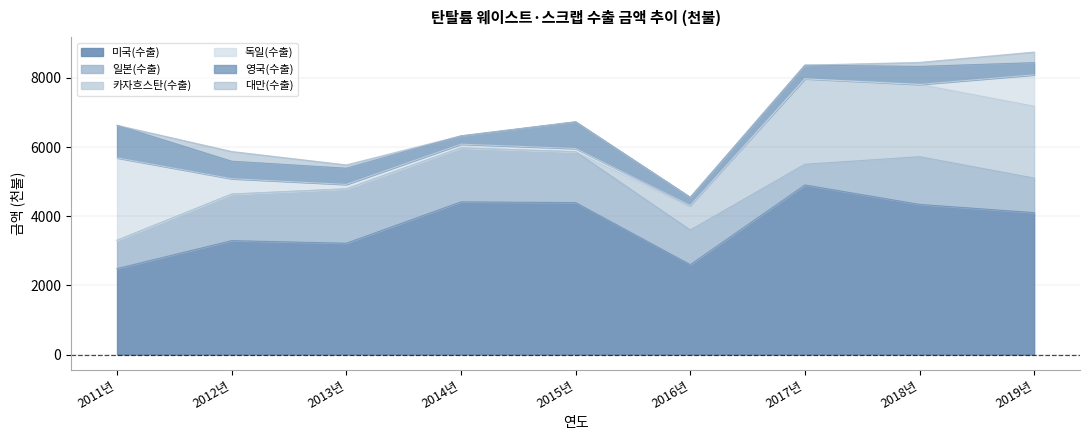

How many intersections are there between 일본(수출) and 독일(수출)?

1